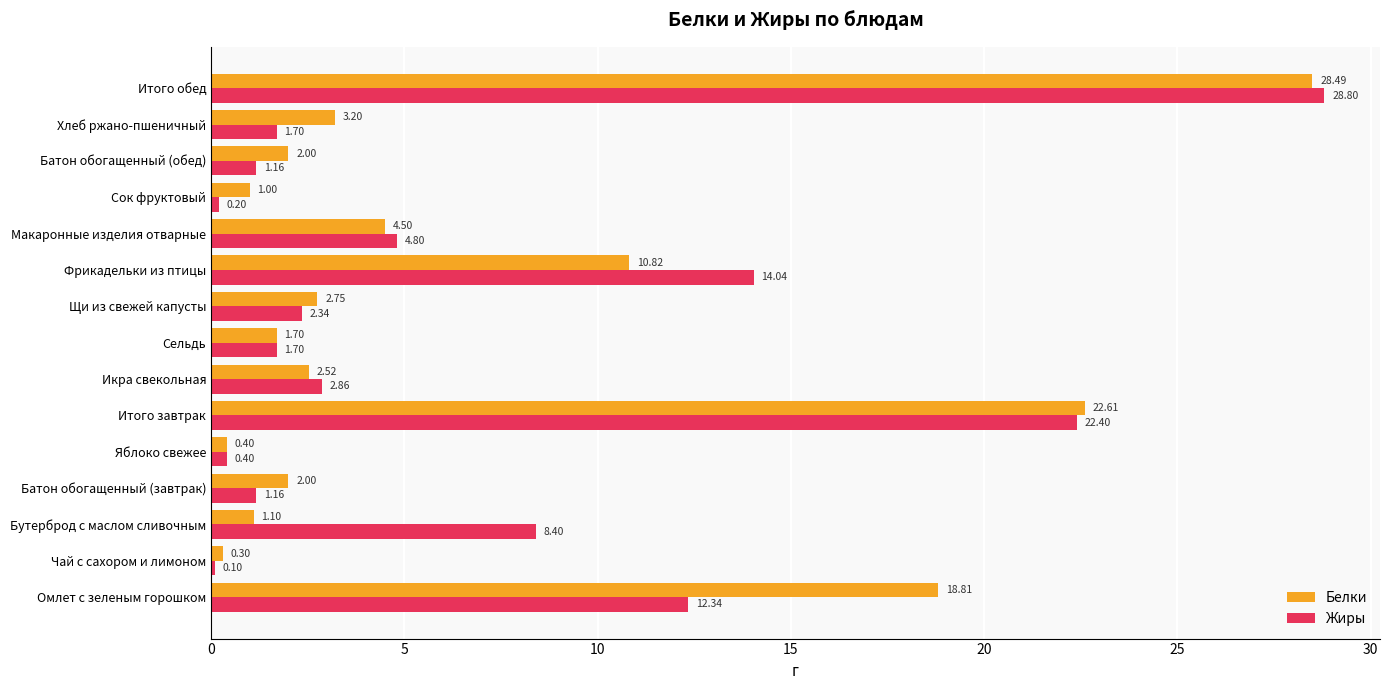

What are all the series names shown in the legend?

Белки, Жиры